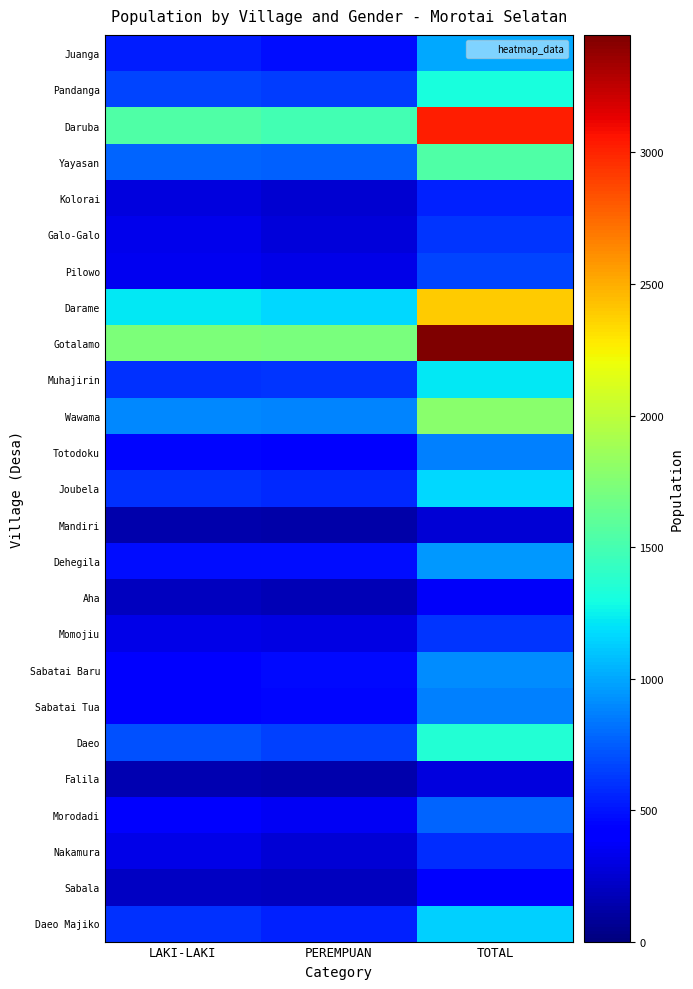

Rank the series at TOTAL from highest to lowest value.

Gotalamo, Daruba, Darame, Wawama, Yayasan, Daeo, Pandanga, Muhajirin, Joubela, Daeo Majiko, Juanga, Dehegila, Sabatai Baru, Sabatai Tua, Totodoku, Morodadi, Pilowo, Momojiu, Galo-Galo, Nakamura, Kolorai, Sabala, Aha, Falila, Mandiri